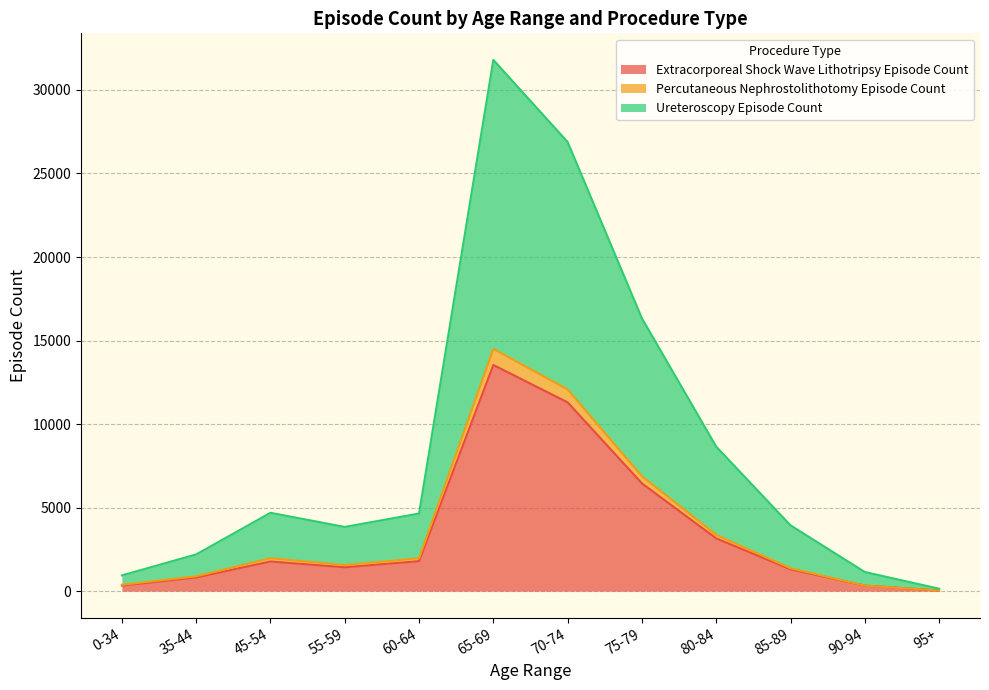

What is the label of the 3rd point from the right?

85-89